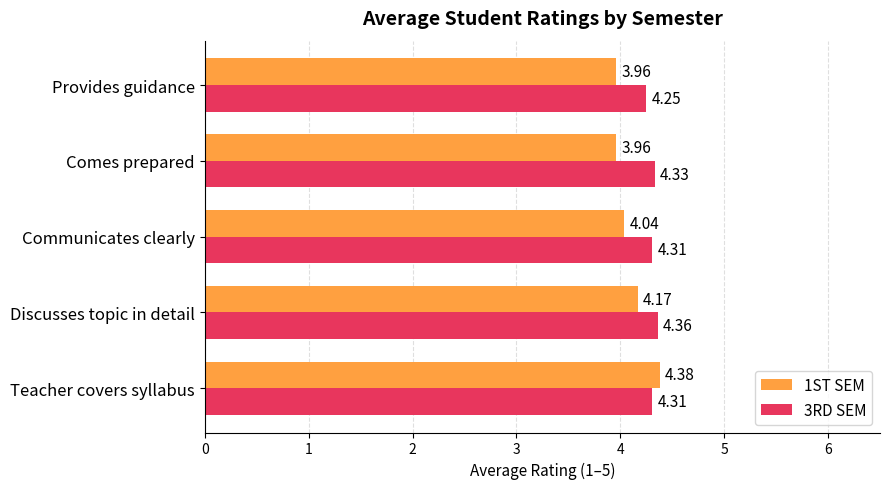

Is the value of 3RD SEM at Teacher covers syllabus greater than the value of 1ST SEM at Provides guidance?

Yes